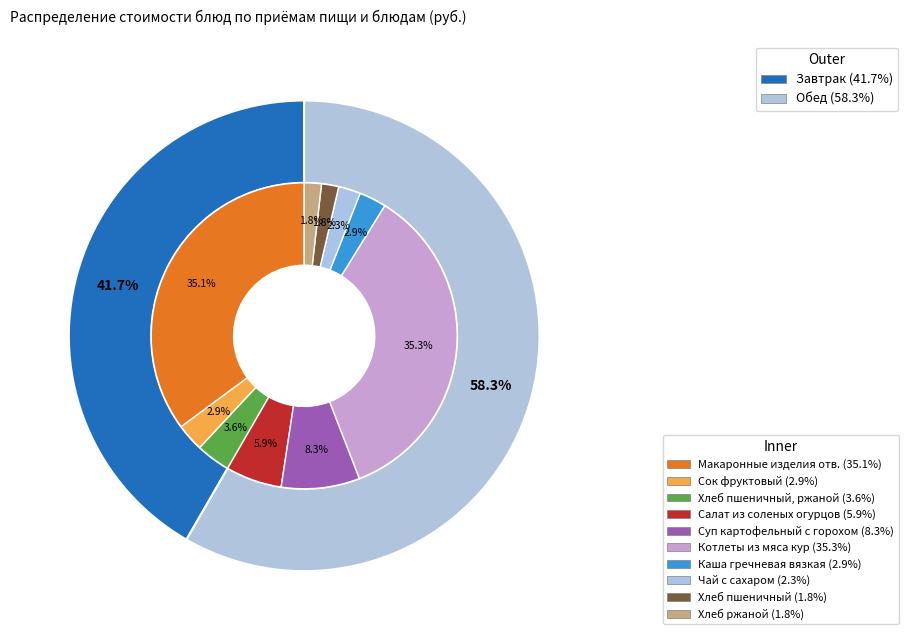

To the nearest percent, what portion does Хлеб пшеничный represent?

2%